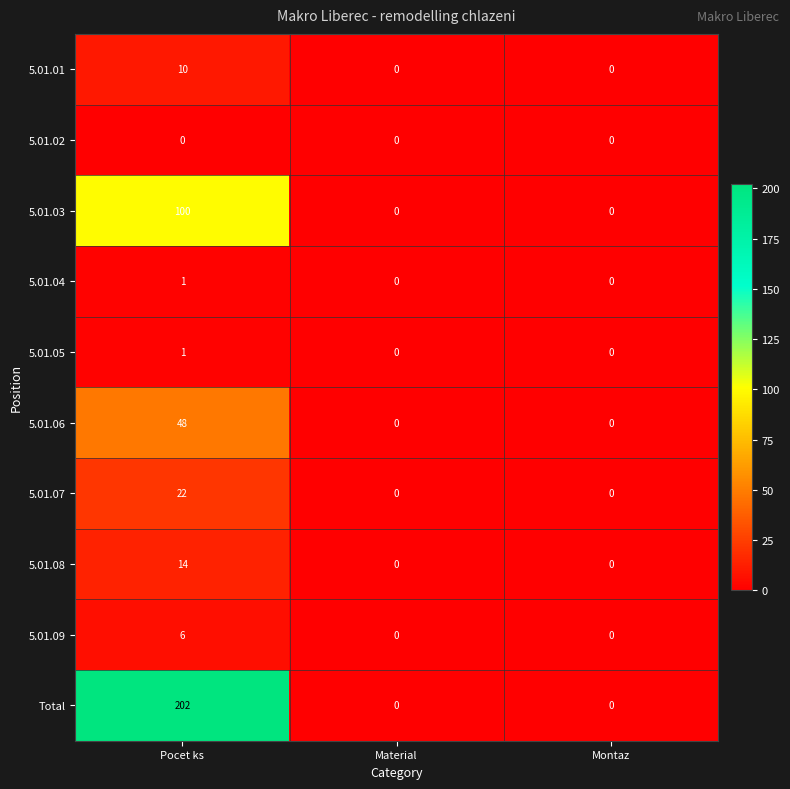

How many values in the Total series exceed 0?

1